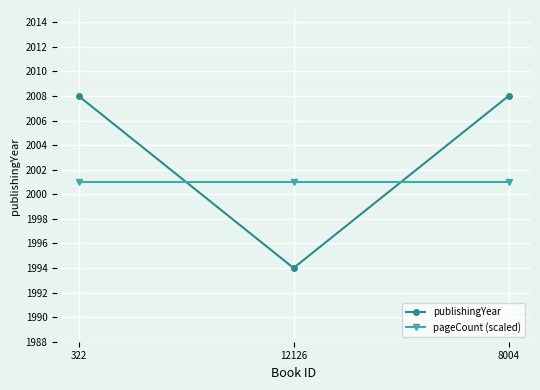

The publishingYear series shows 3143 at 322. True or false?

False